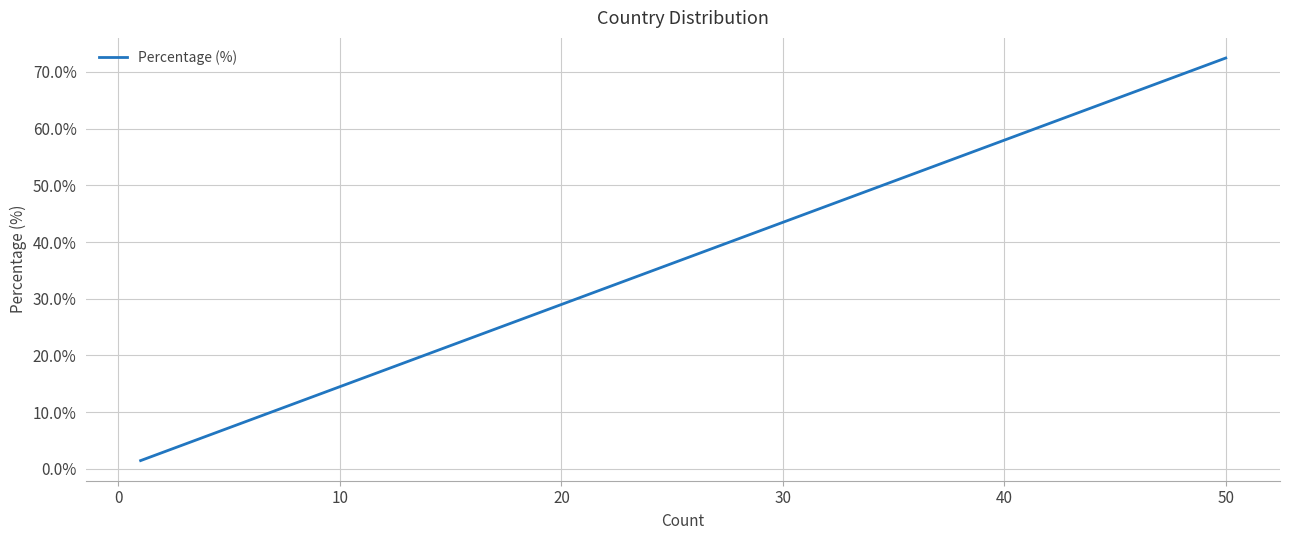

What is the approximate value at 0?

1.4